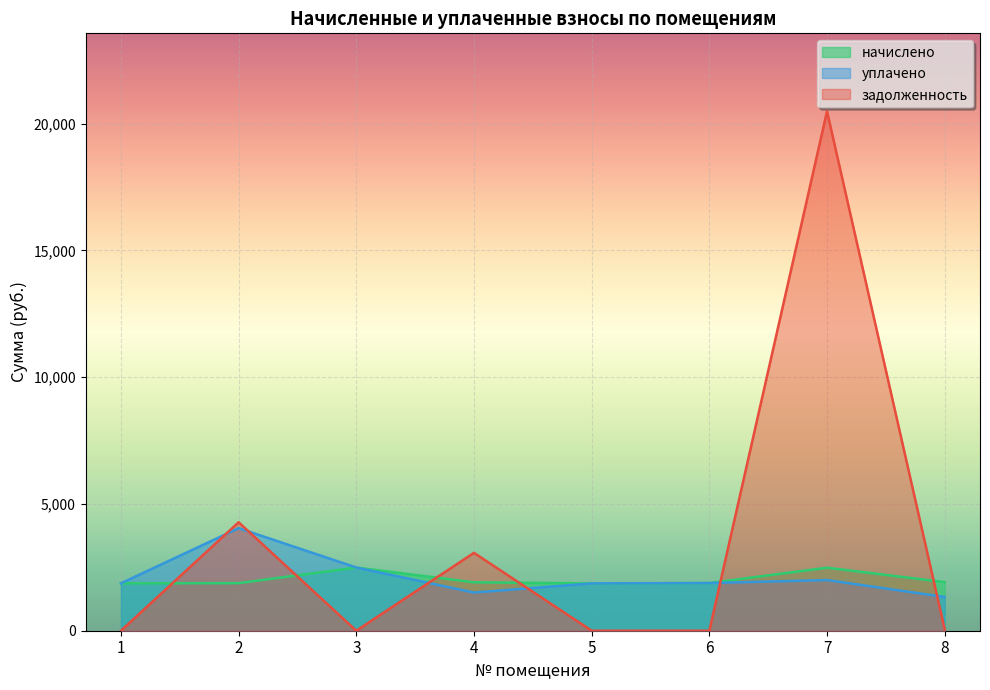

How many lines are shown in the chart?

3